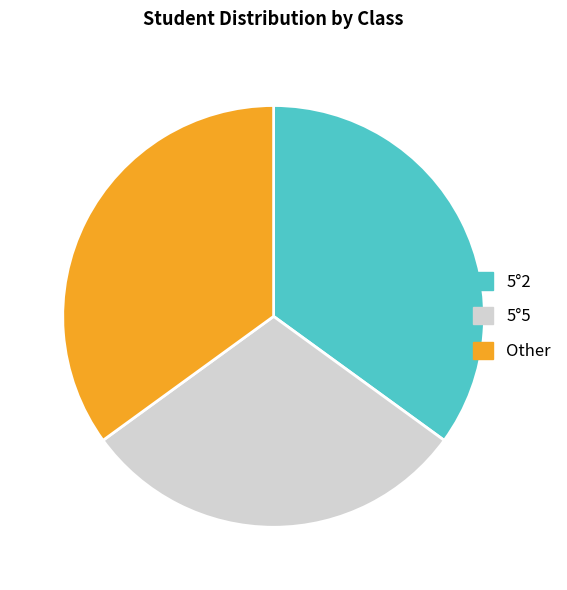

Which slice is the smallest?

5°5